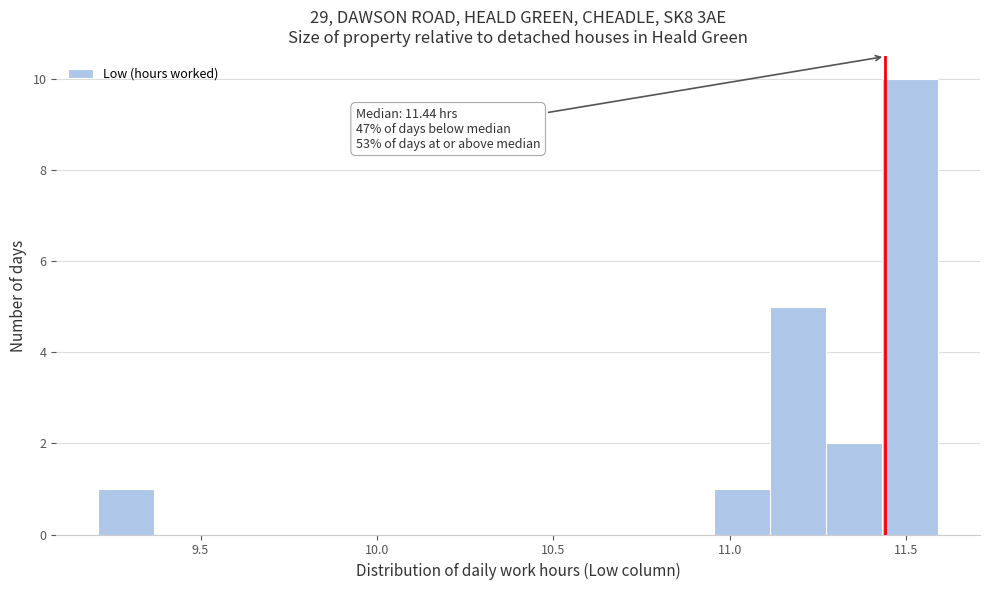

Read against the x-axis, roughly where is the centre of the tallest bar?

11.50